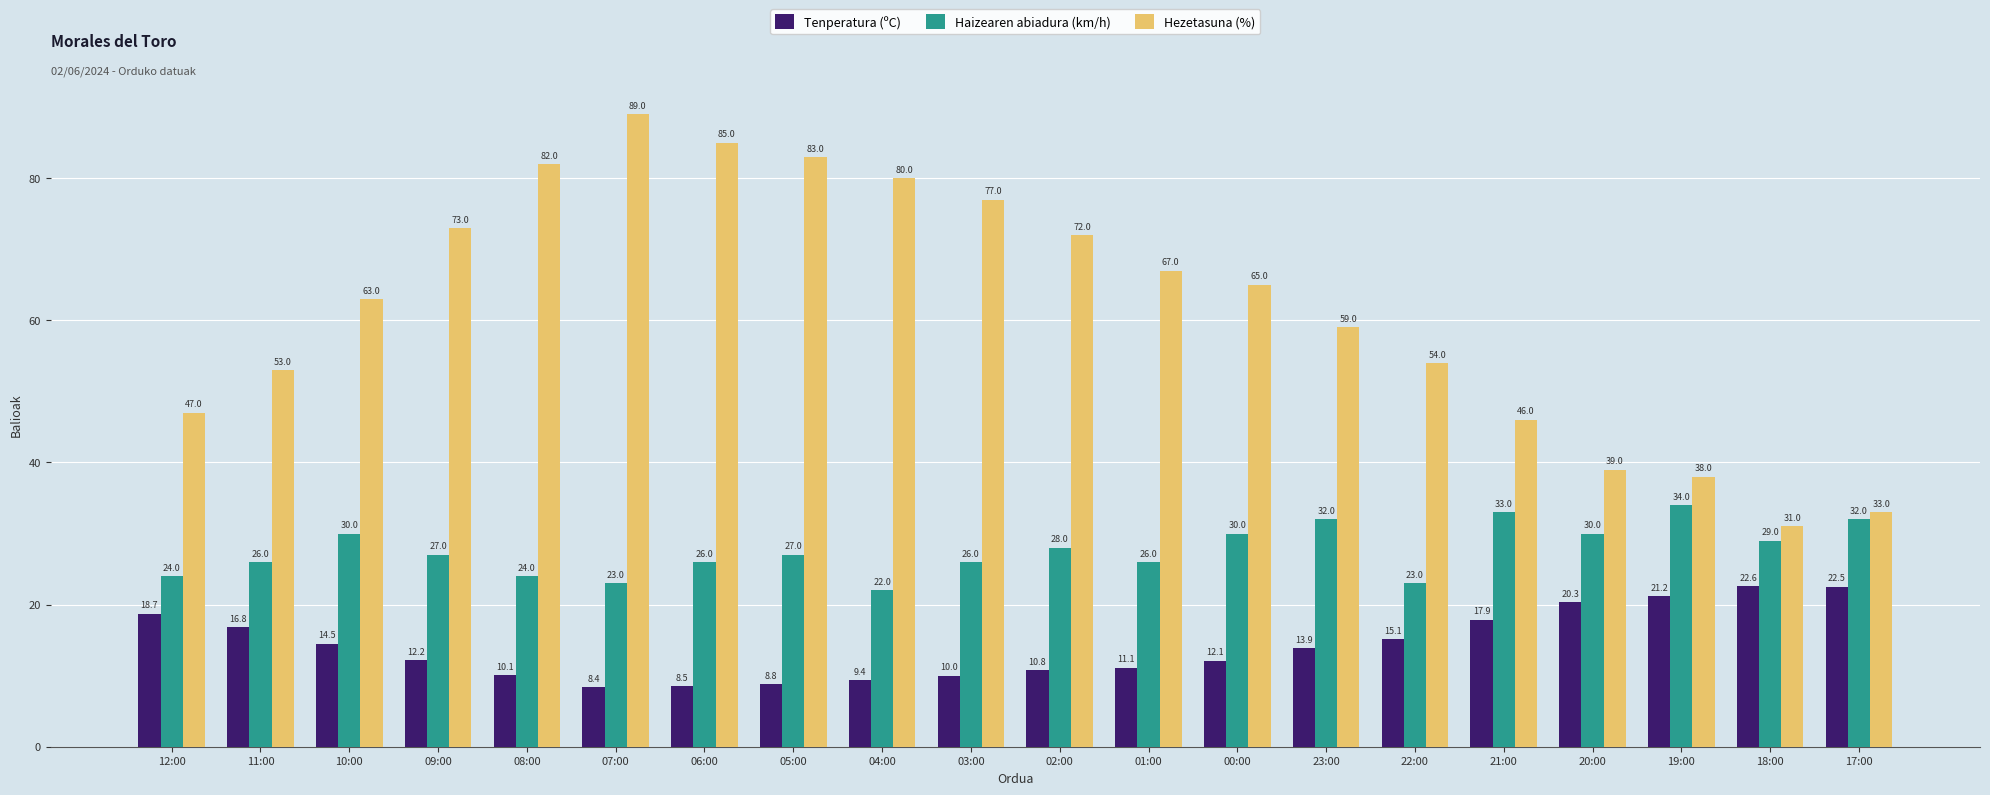

Which category has the highest value in the Hezetasuna (%) series?

07:00